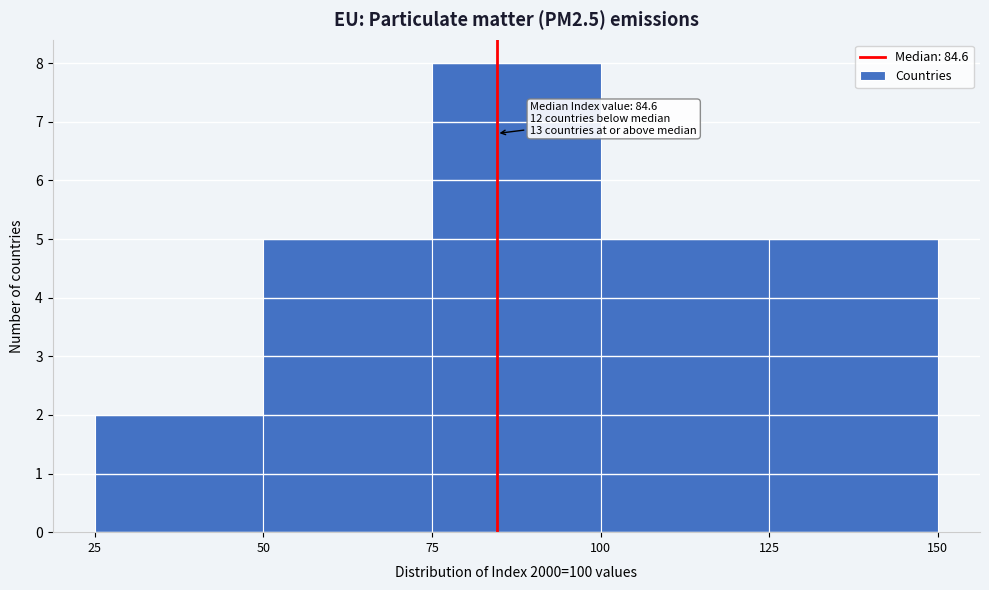

Which range on the x-axis has the tallest bar?

75 to 100